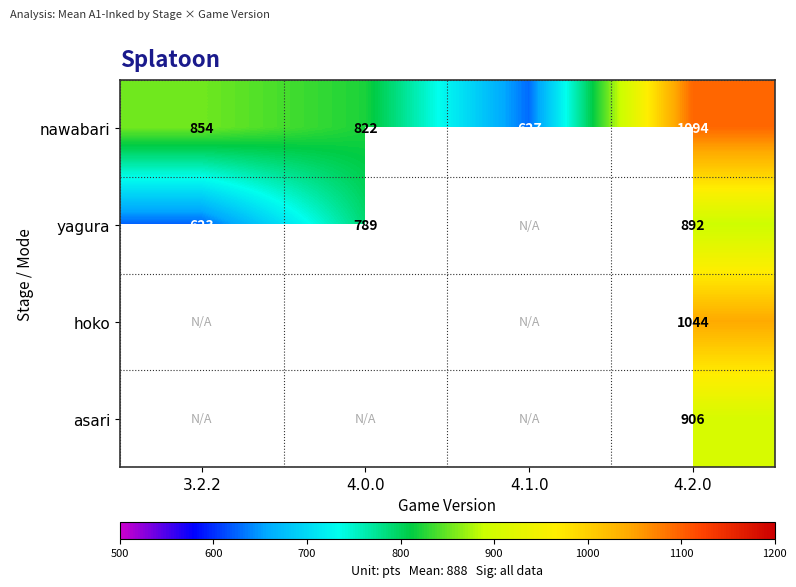

What value does the nawabari series have at 4.1.0?

627